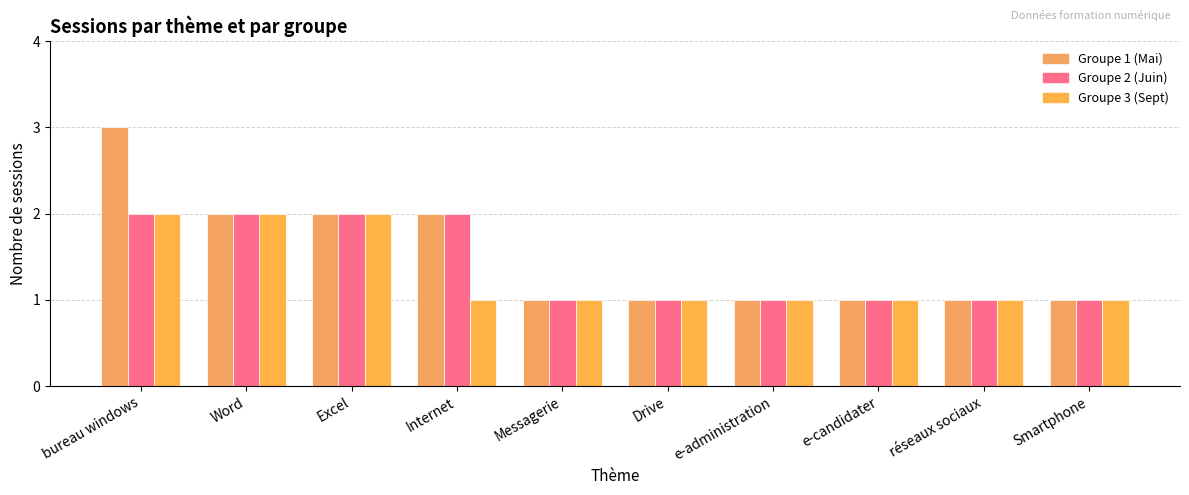

What is the maximum value for Groupe 2 (Juin)?

2